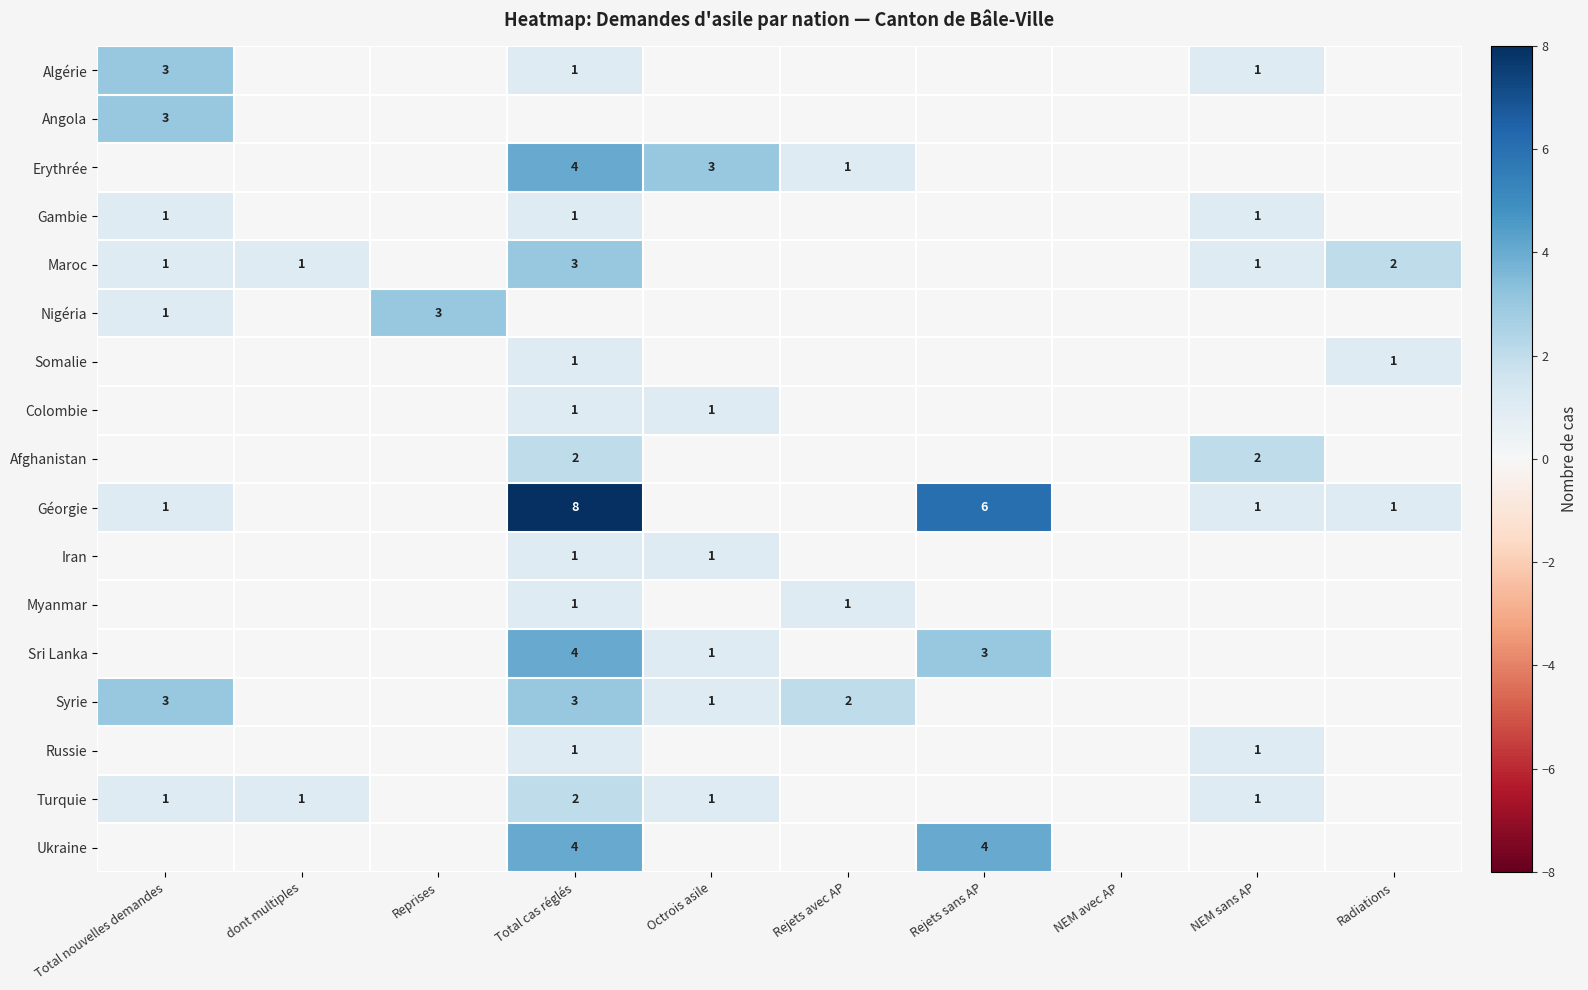

Between Reprises and Octrois asile, which is larger?

Reprises